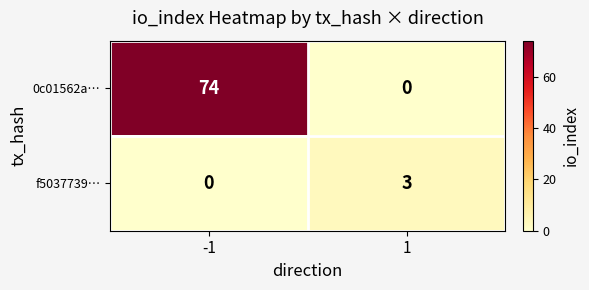

Reading right to left, transcribe all the data shown in this chart.

0c01562a…: 1=0	-1=74
f5037739…: 1=3	-1=0